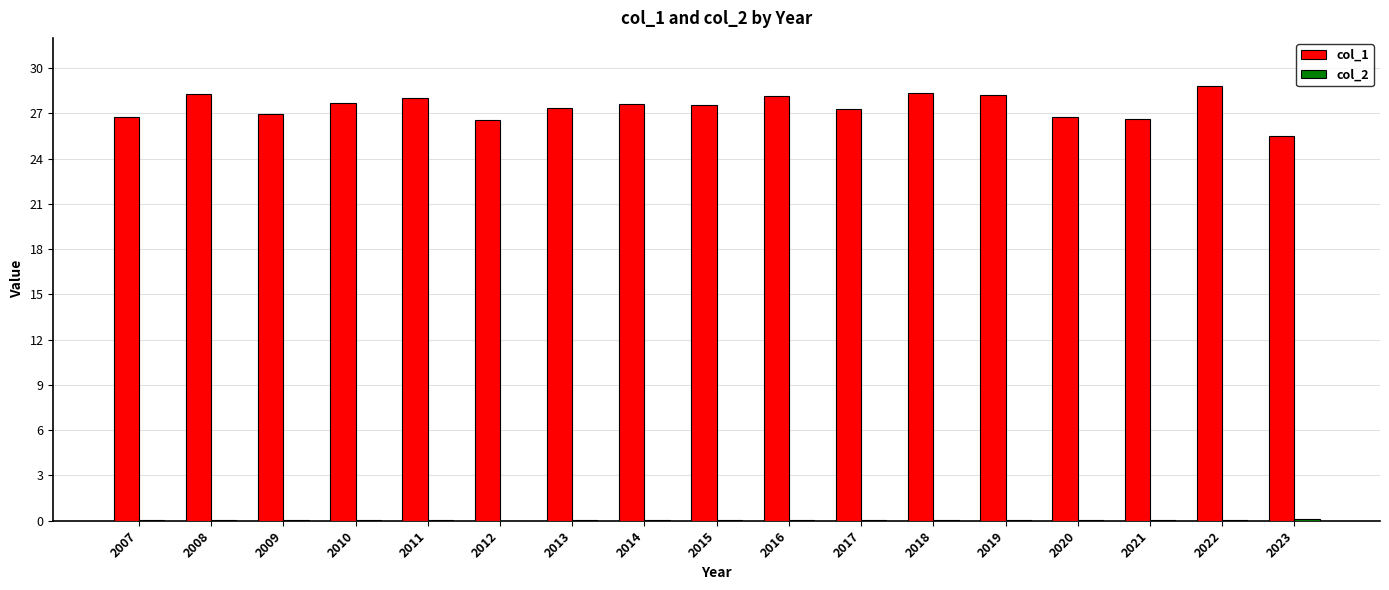

Which series has the largest total across all categories?

col_1